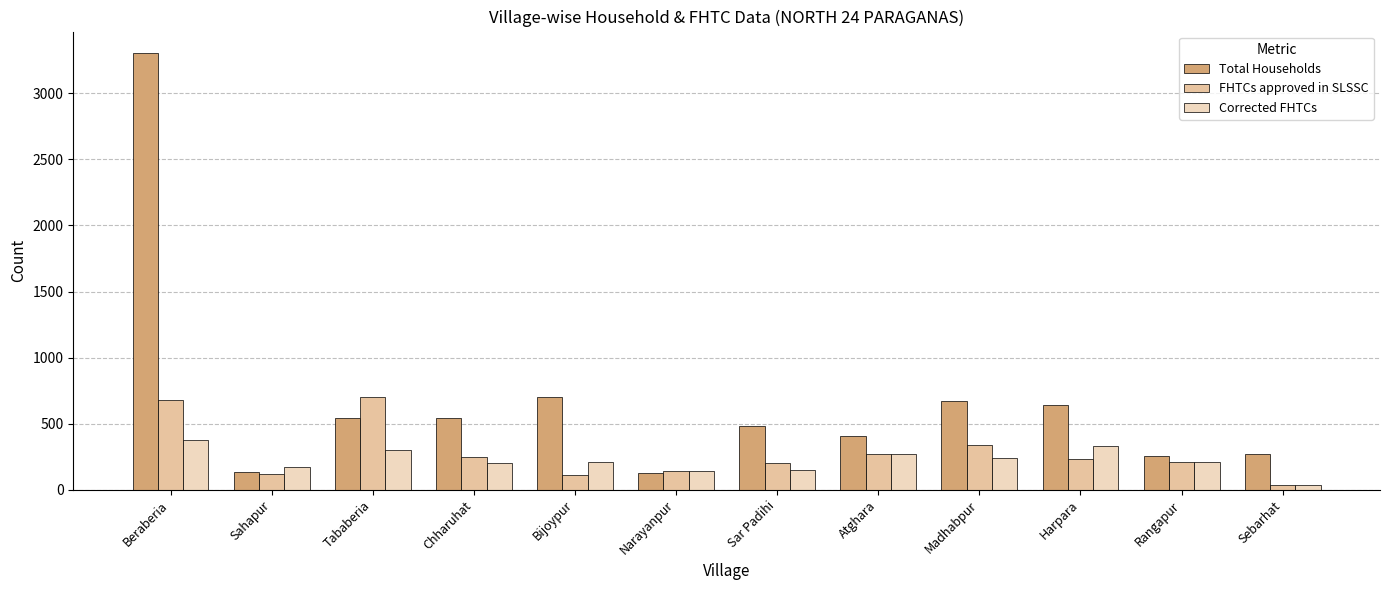

At which category is the sum across all series the highest?

Beraberia